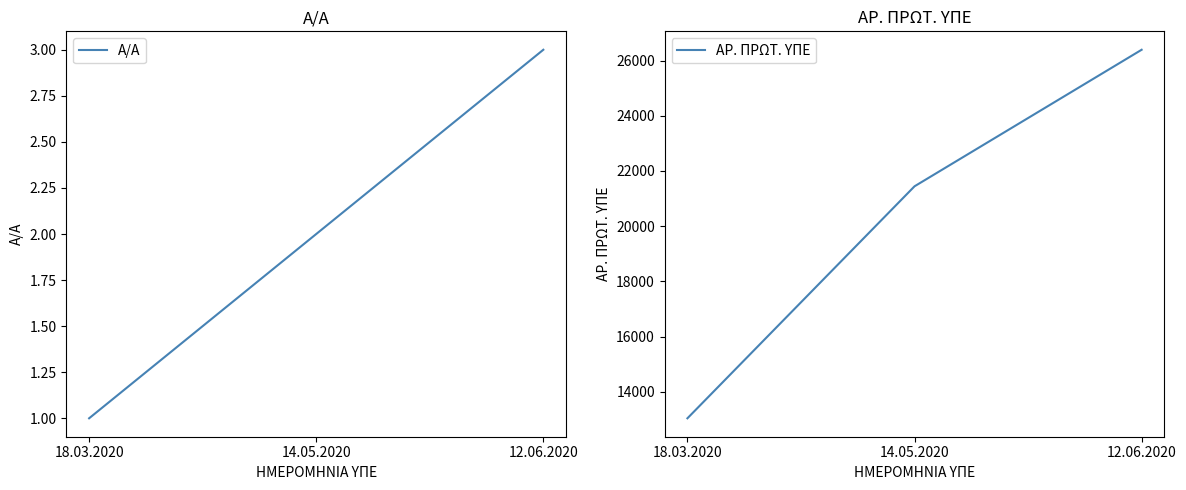

What are all the series names shown in the legend?

Α/Α, ΑΡ. ΠΡΩΤ. ΥΠΕ